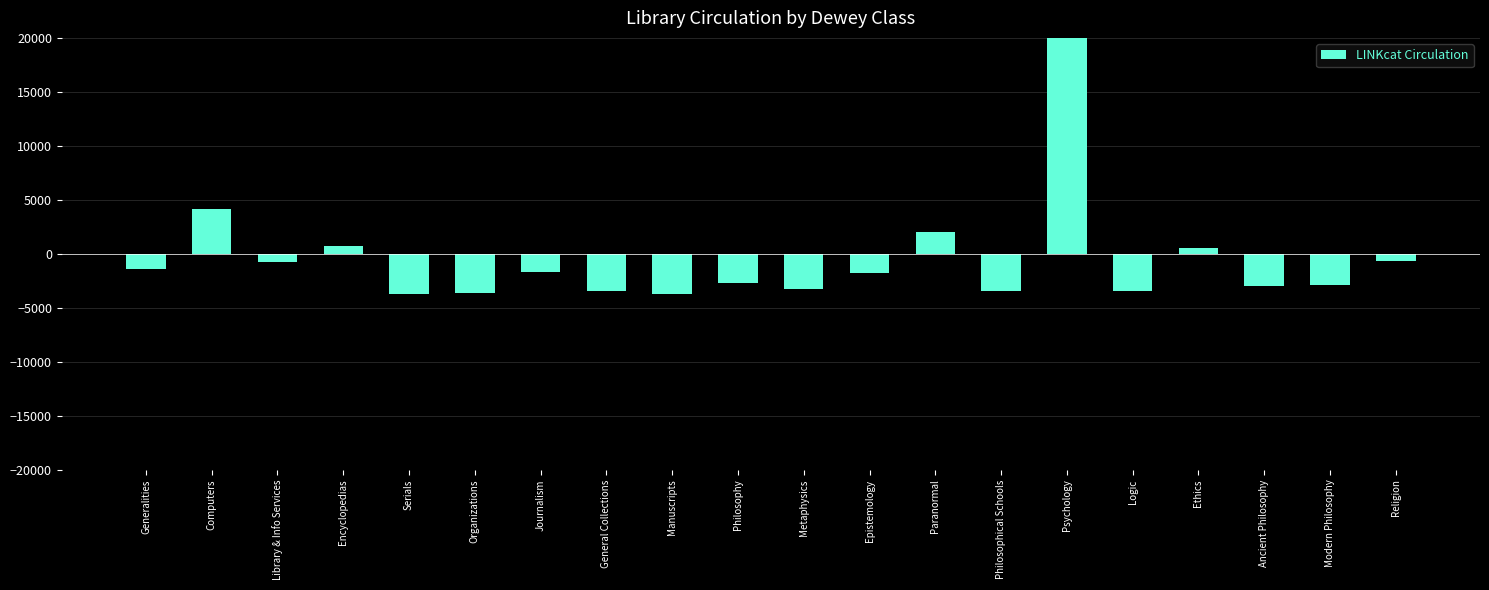

Between Encyclopedias and Epistemology, which is larger?

Encyclopedias